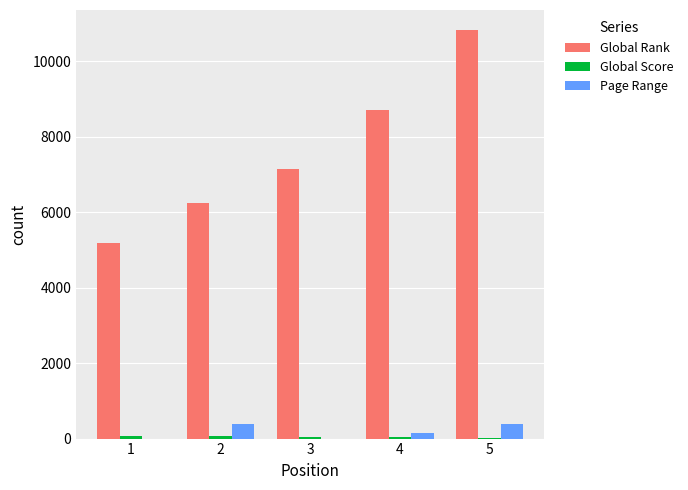

What is the greatest value displayed?

10812